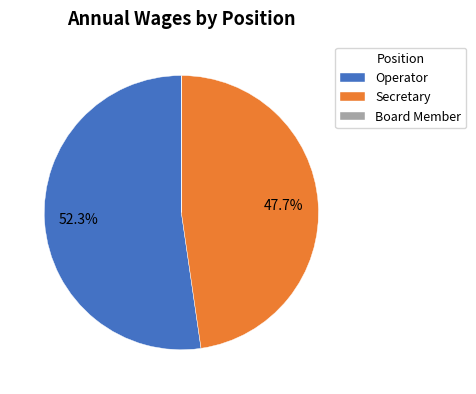

Which slice represents more than half of the pie?

Operator